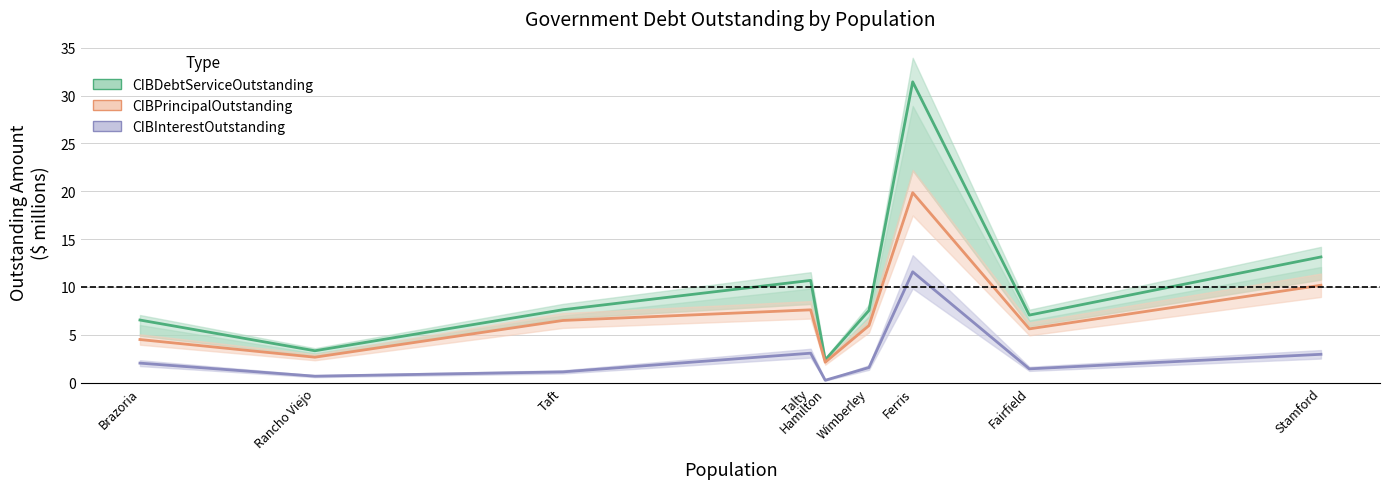

At how many categories does at least one series exceed 8?

3